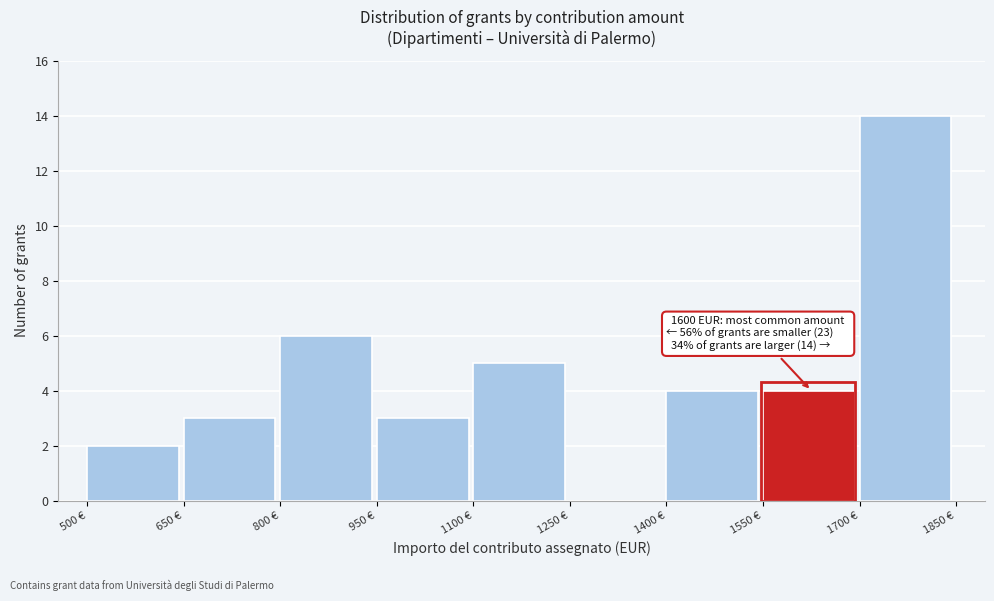

Which range on the x-axis has the tallest bar?

1700 to 1850